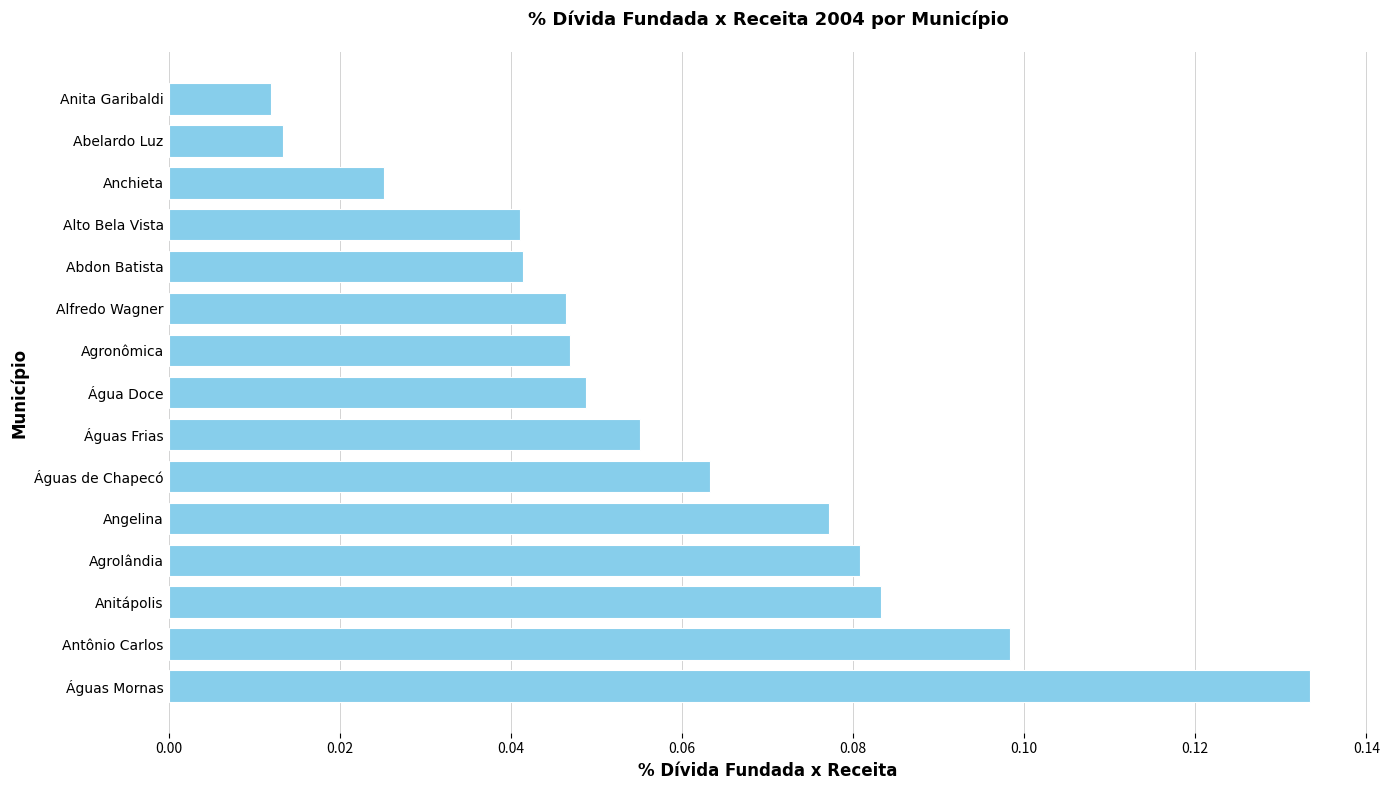

What is the sum of all values?

0.9